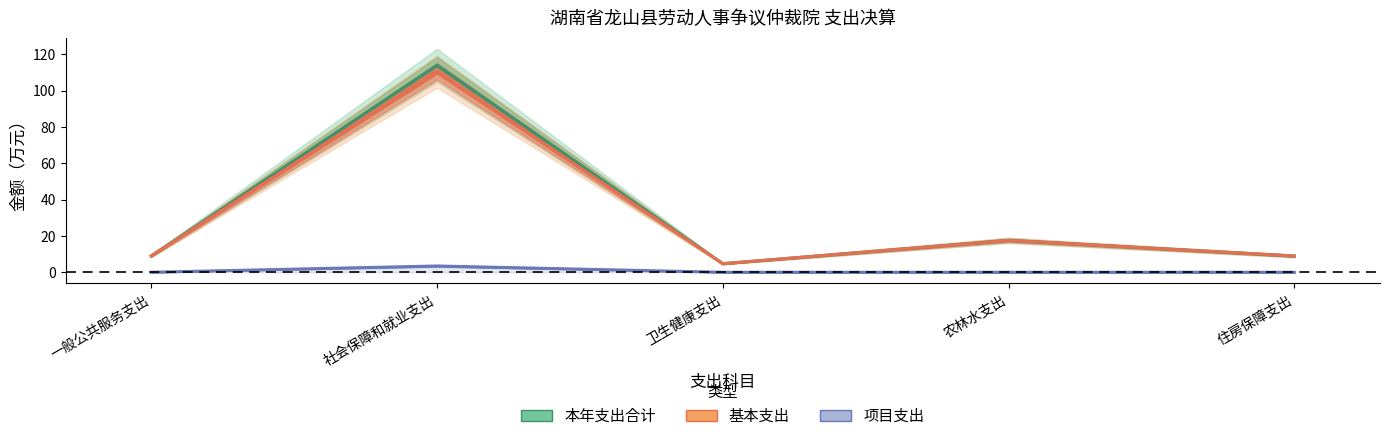

The value of 本年支出合计 at 一般公共服务支出 is 9.0. True or false?

True